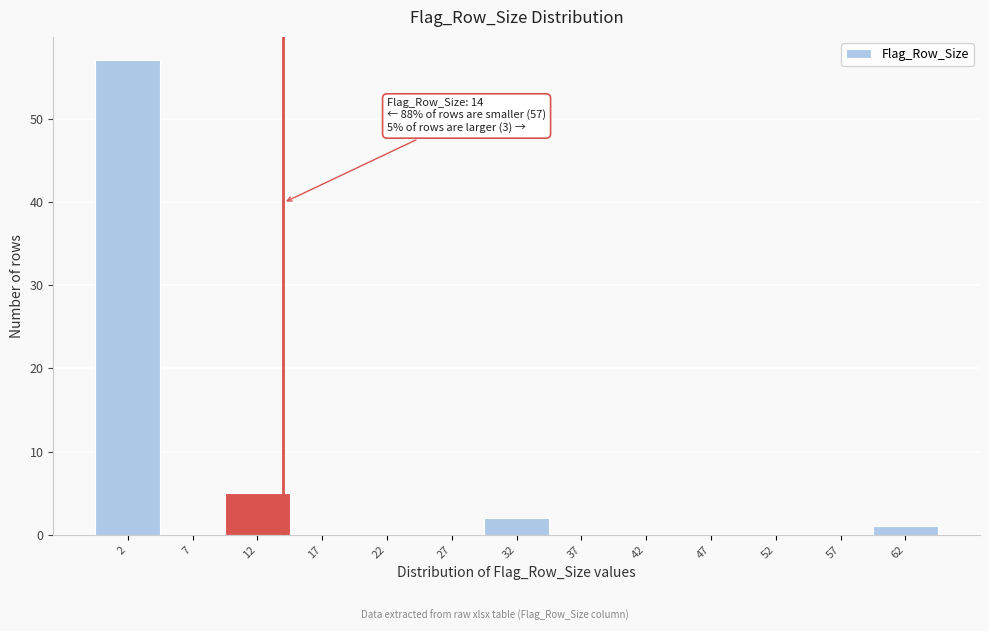

Over which range of the x-axis is the bar tallest?

-0.5 to 4.5